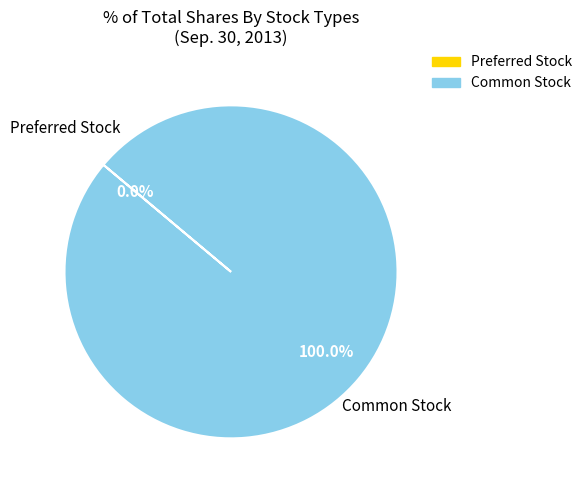

What is the largest slice in the pie chart?

Common stock shares issued